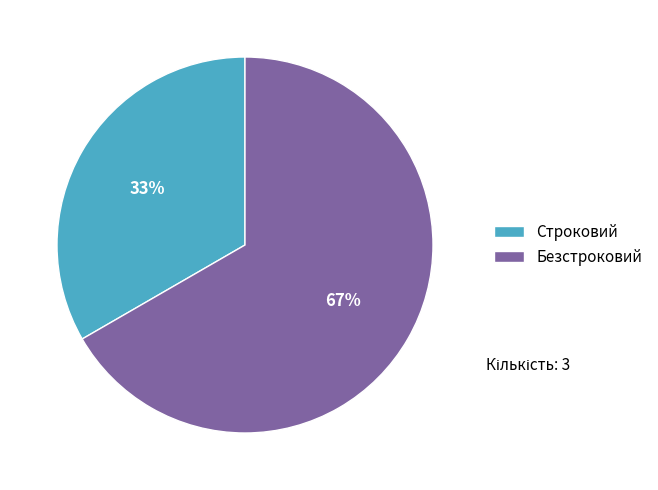

Do Строковий and Безстроковий together represent more than half of the pie?

Yes